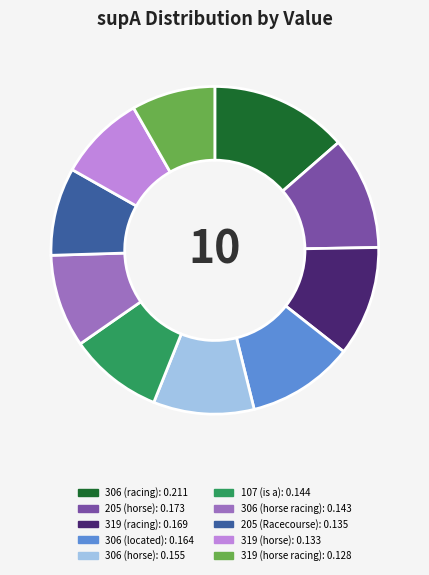

Combined, do 306 (horse) and 205 (horse) account for over 50%?

No